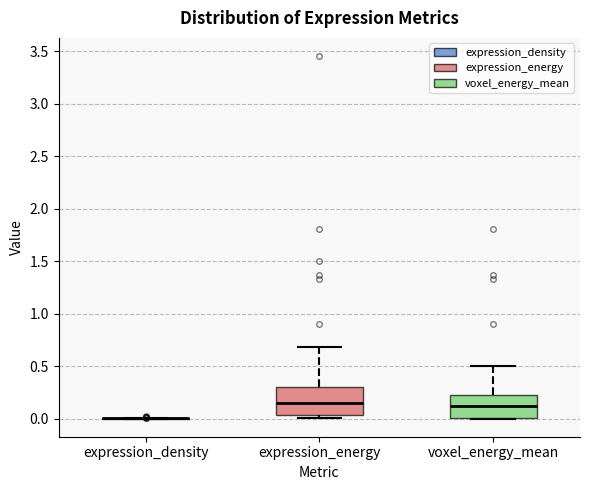

Reading left to right, transcribe this box plot: for each box, give where its median line is, the range the box spans, and where its two whiskers end, as read against the y-axis. The values are not printed on the chart, so give them approximately, as read against the axis.

expression_density: box collapsed to a line at 0.00, whiskers 0.00 to 0.00
expression_energy: median 0.15, box 0.05 to 0.30, whiskers 0.00 to 0.70
voxel_energy_mean: median 0.10, box 0.00 to 0.20, whiskers 0.00 to 0.50